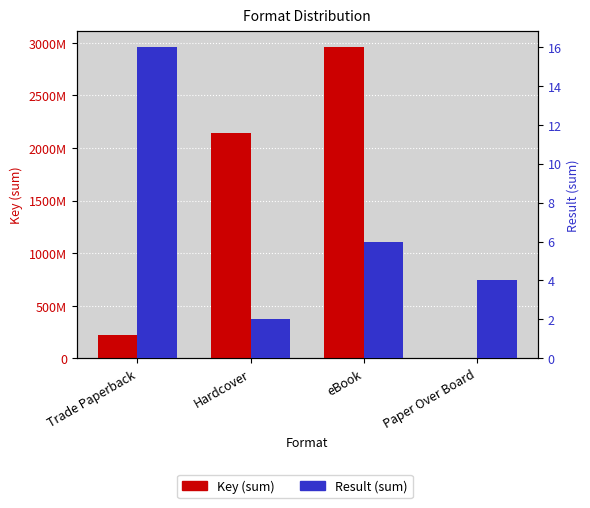

Which label corresponds to the largest value in the chart?

eBook